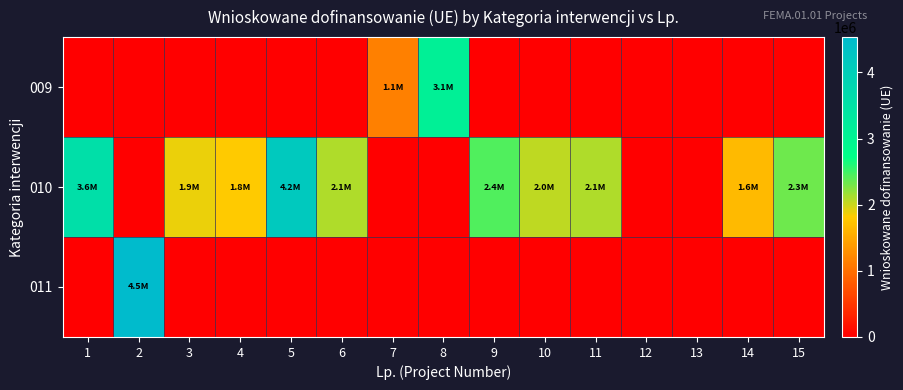

Between 2 and 4, which series saw the biggest shift?

011